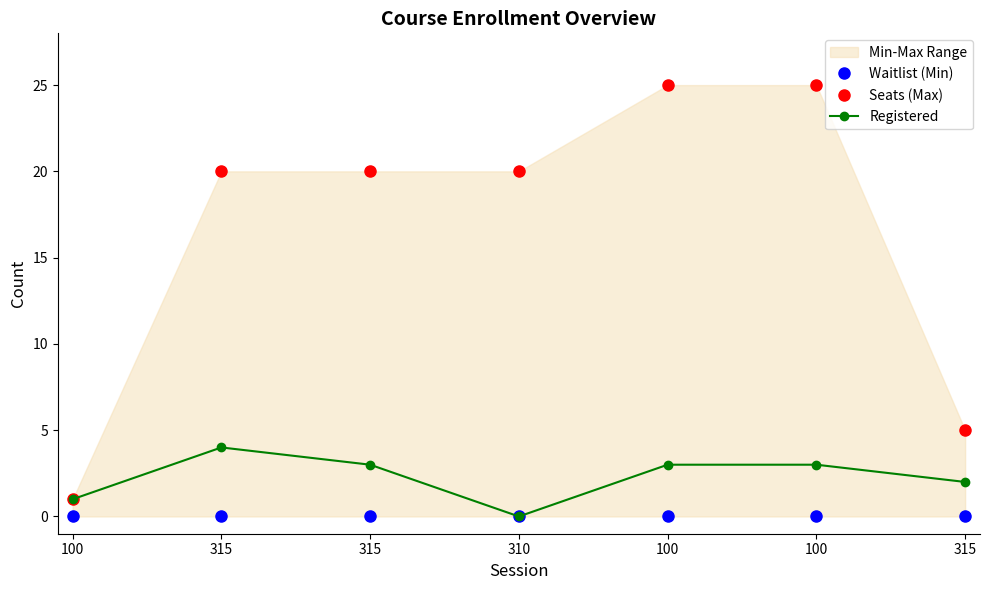

How many data points does each series have?

7